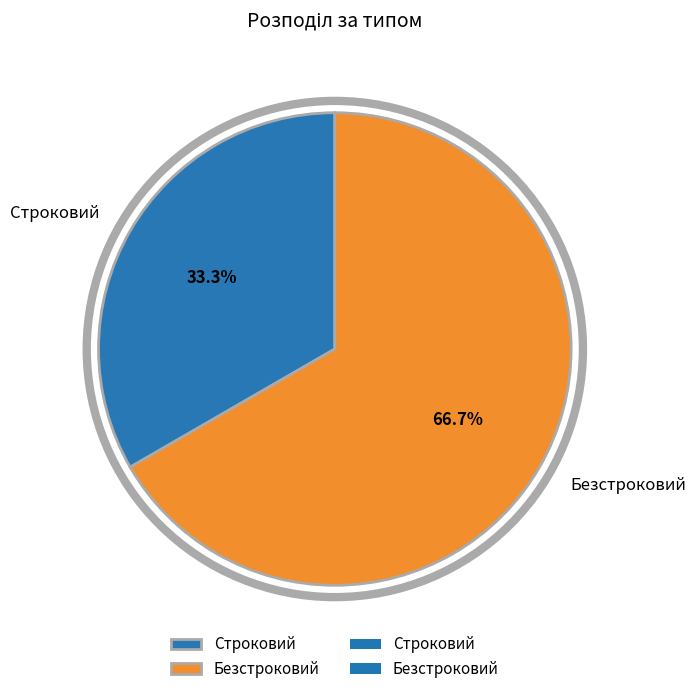

What percentage is the Строковий slice, to the nearest percent?

33%